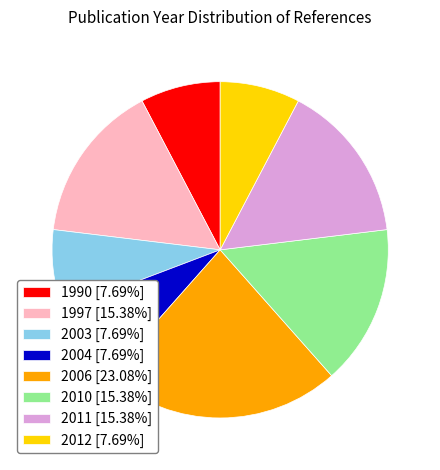

Approximately how many times larger is the value at 2003 [7.69%] compared to 1990 [7.69%]?

1.0